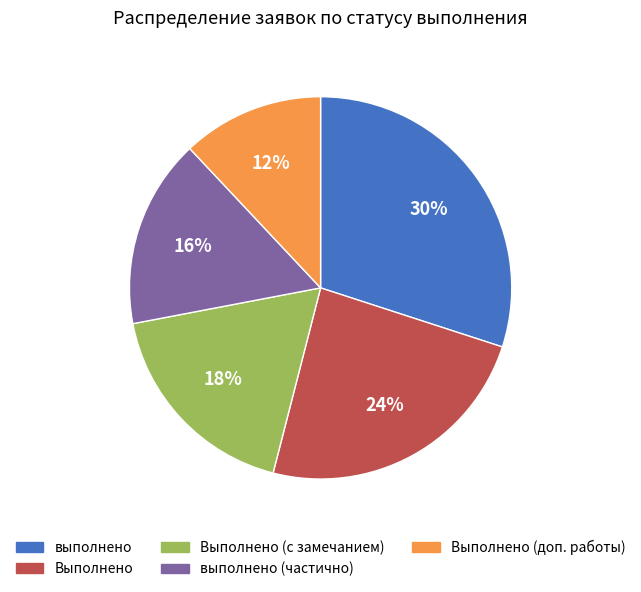

To the nearest percent, what is the average slice percentage?

20%